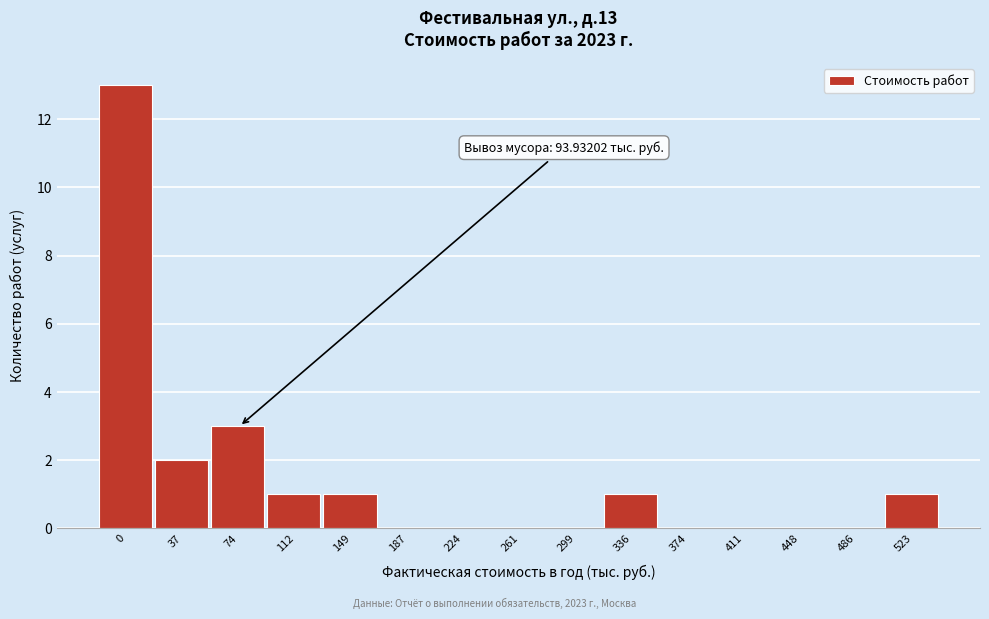

Reading right to left, what are all the values shown in this chart?

523=1	486=0	448=0	411=0	374=0	336=1	299=0	261=0	224=0	187=0	149=1	112=1	74=3	37=2	0=13